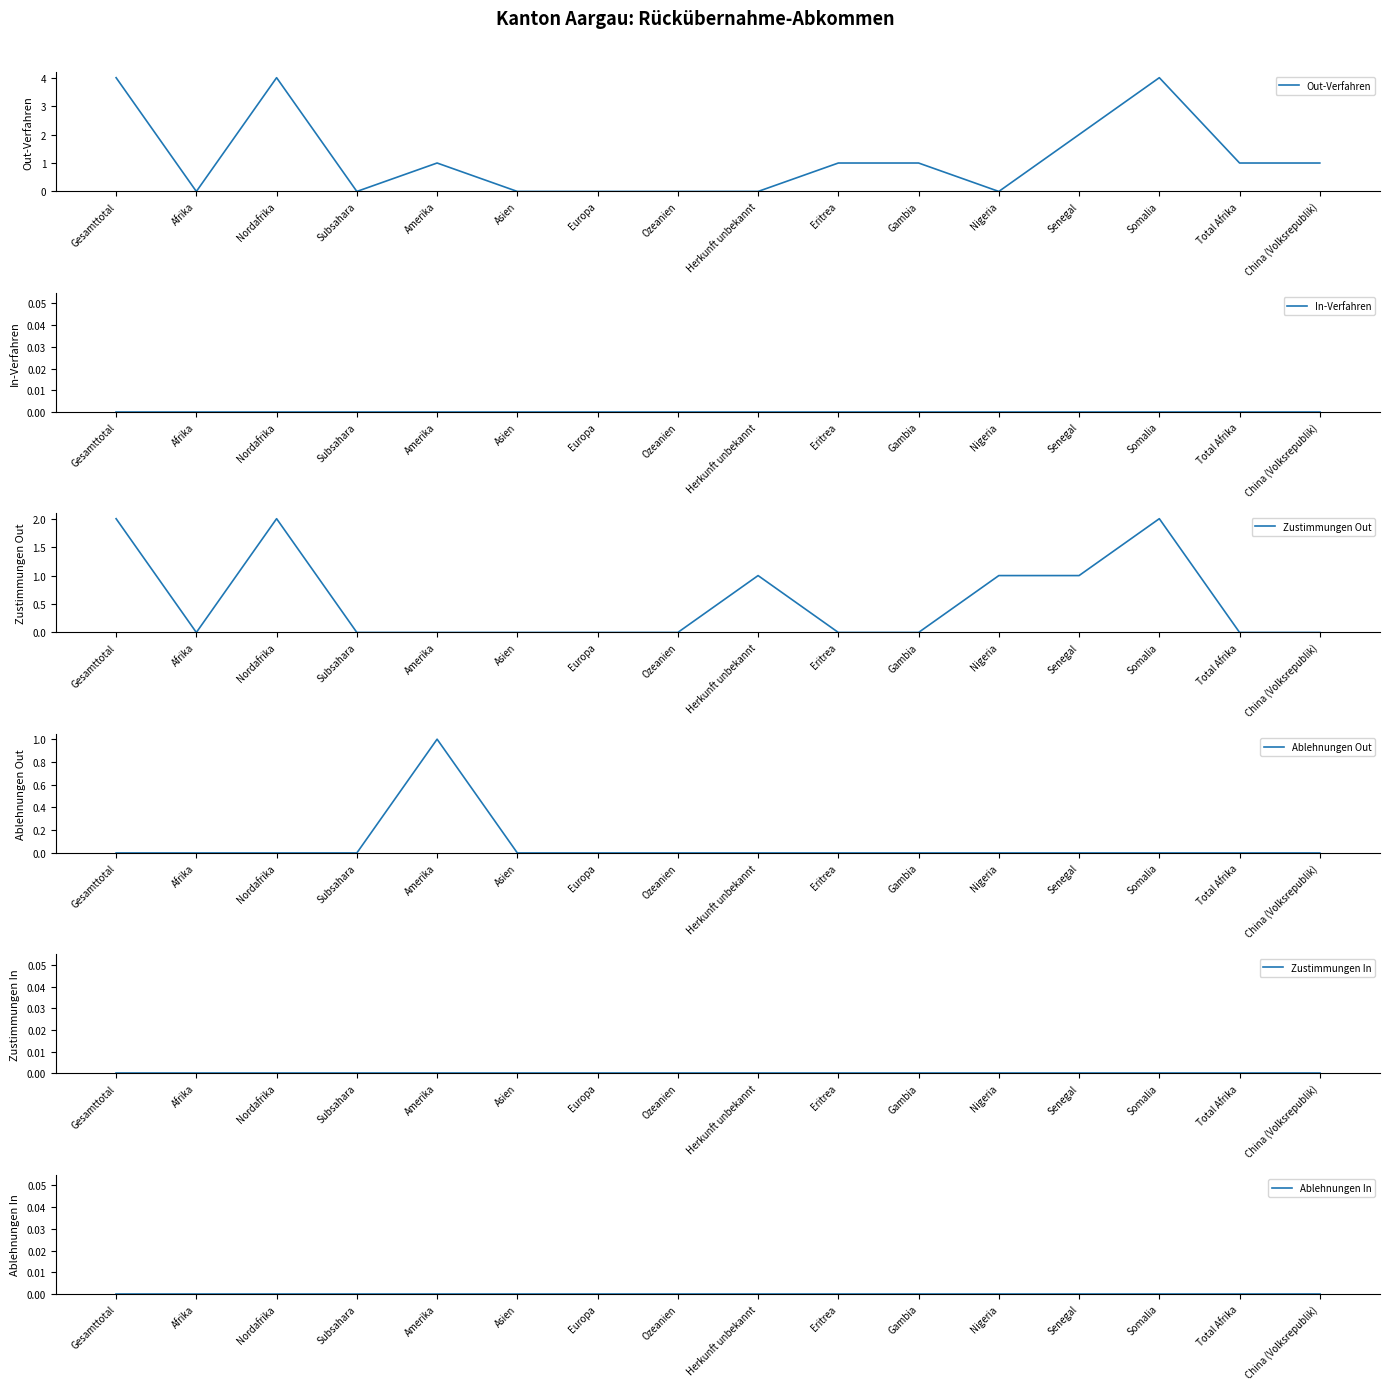

Which series has the largest total across all categories?

Out-Verfahren